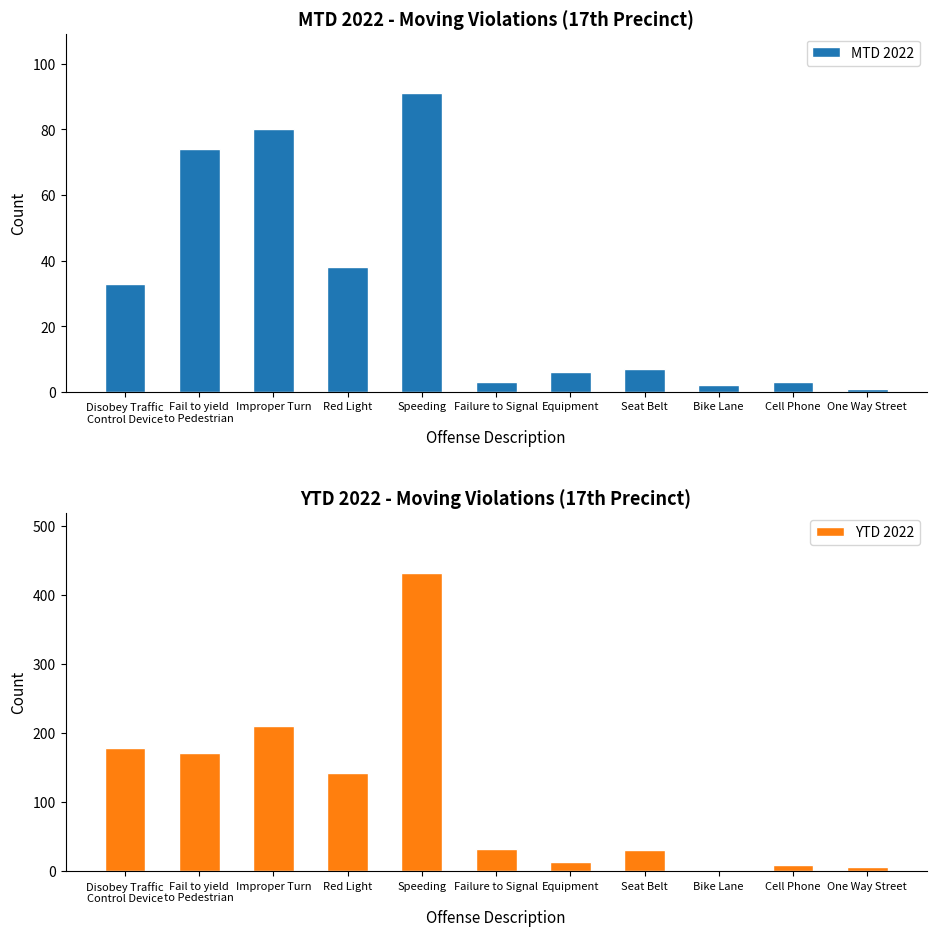

What is the label of the 3rd bar from the right?

Bike Lane